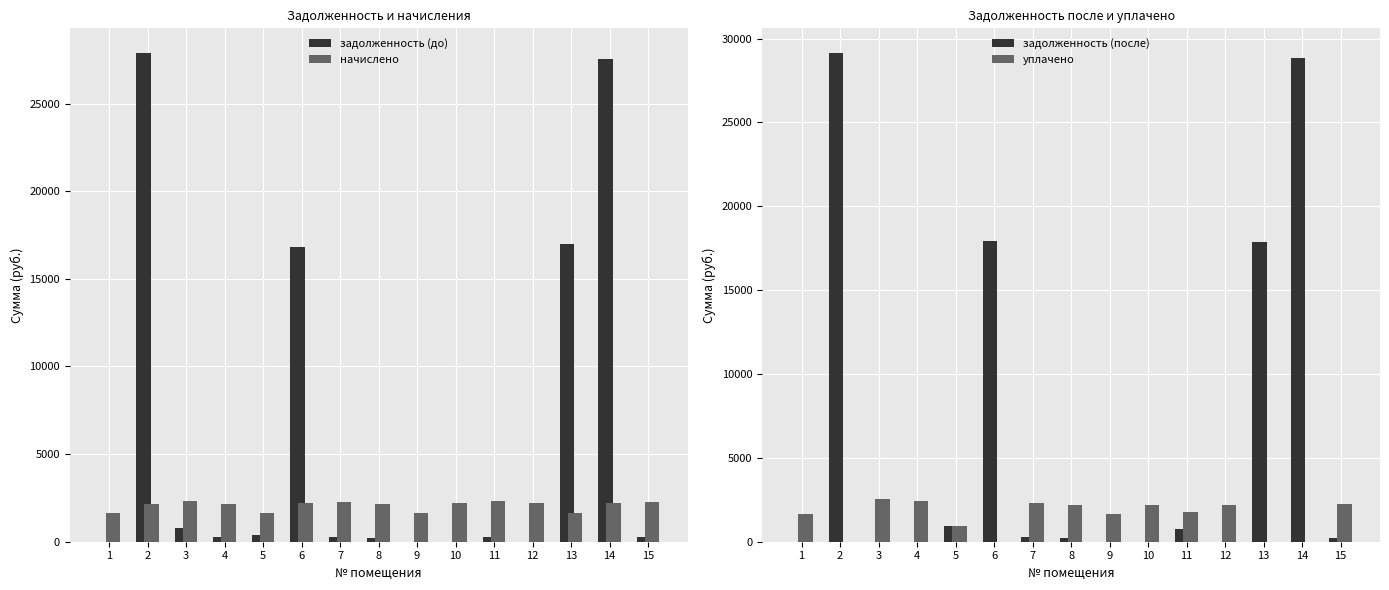

How many series are shown in this chart?

4